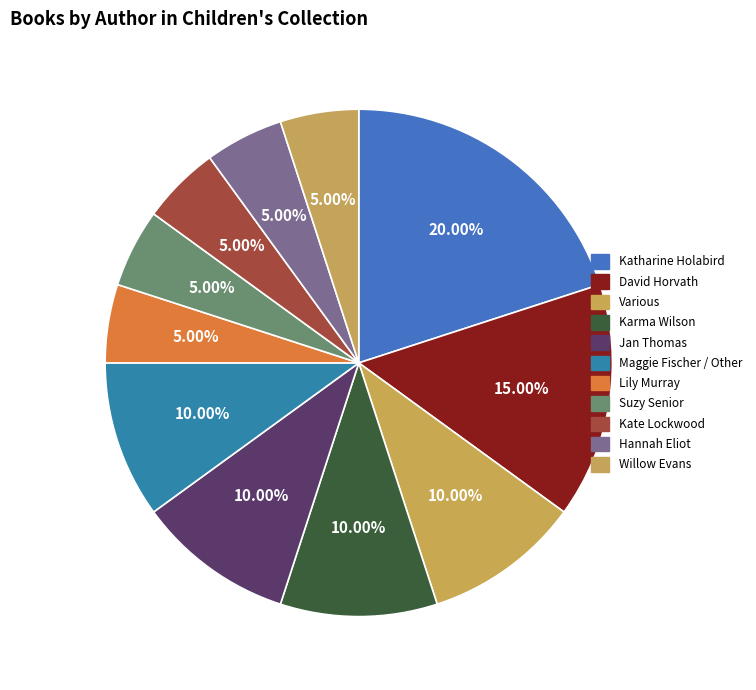

To the nearest percent, what portion does Kate Lockwood represent?

5%